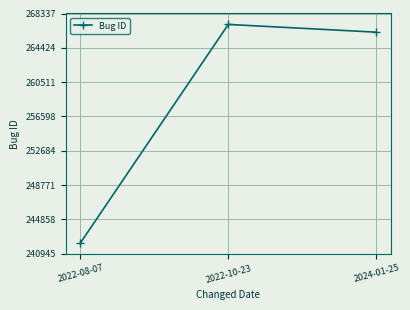

The value at 2024-01-25 is 408668. True or false?

False